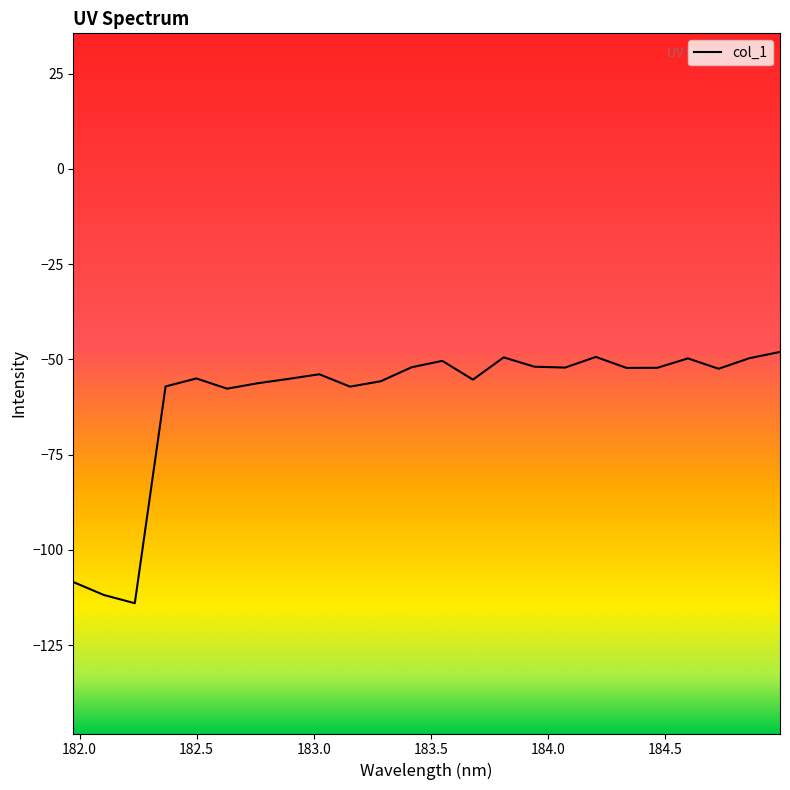

What is the smallest value displayed?

-114.0